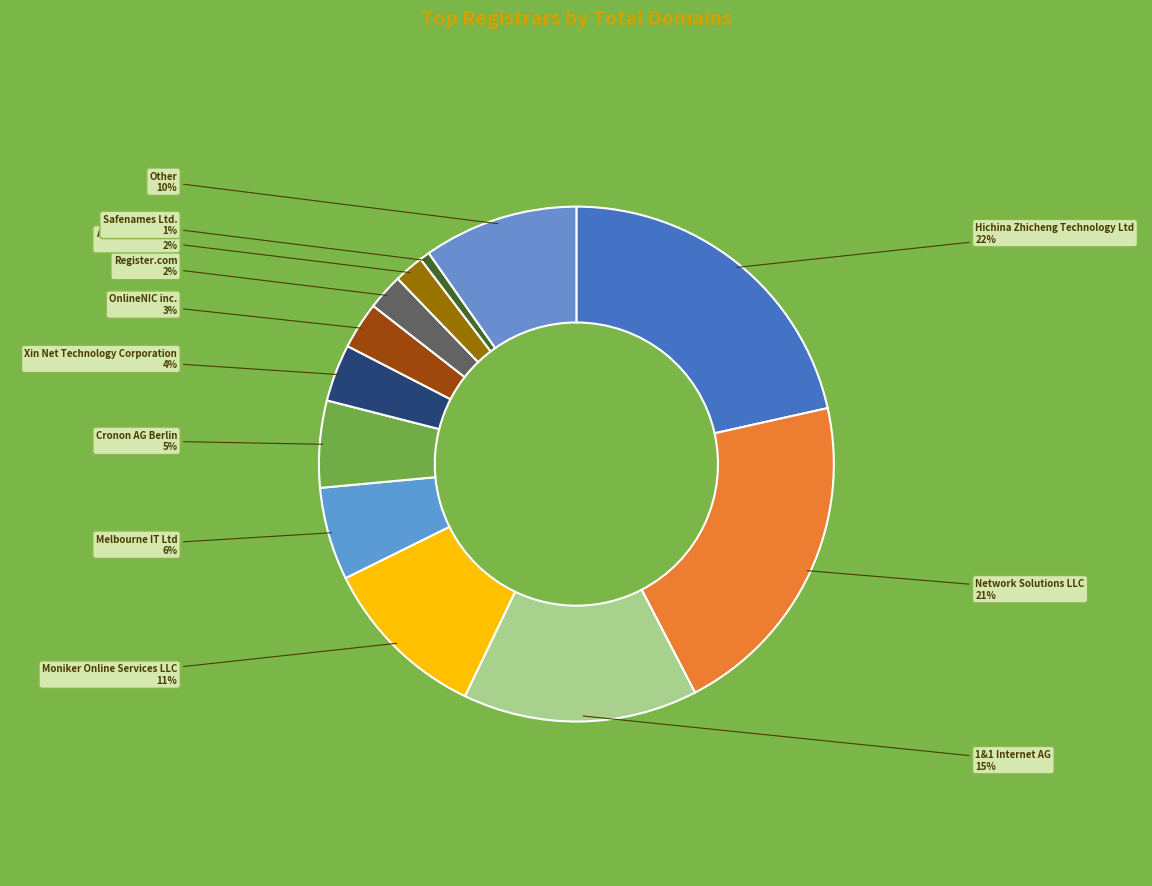

Which category has the biggest portion of the pie?

Hichina Zhicheng Technology Ltd